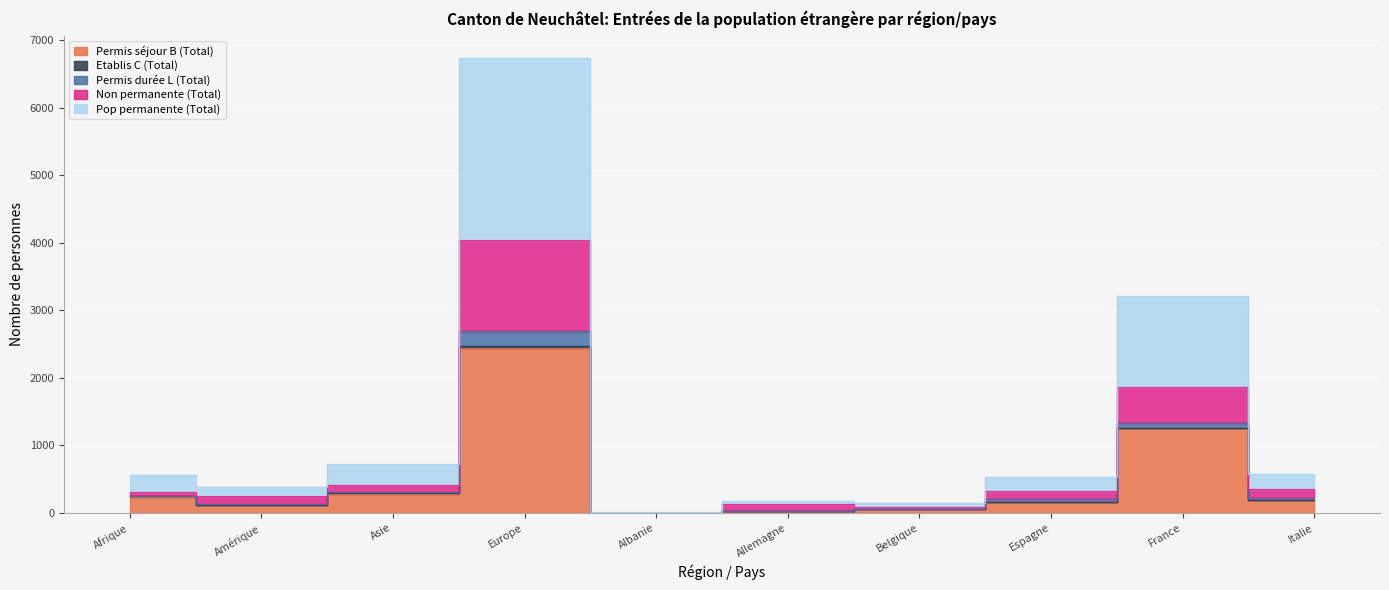

Where is Permis durée L (Total) nearest to the value 2021?

France